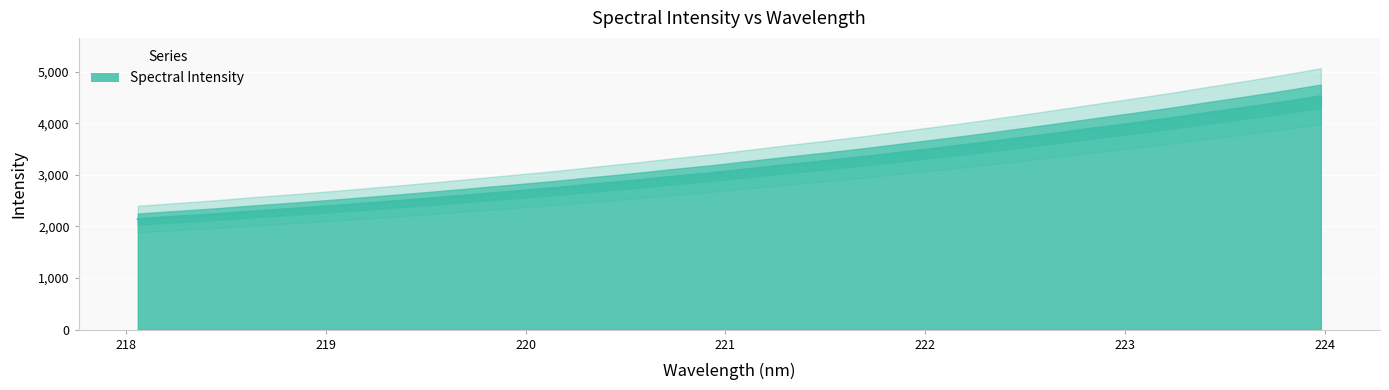

Reading right to left, extract all data points from this chart.

223.9802=4525.6	223.7895=4409.9	223.5987=4302.8	223.408=4199.1	223.2172=4092.4	223.0264=3994.9	222.8355=3898.5	222.6447=3800.5	222.4538=3705.1	222.263=3610.6	222.0721=3522.2	221.8812=3435.7	221.6902=3348.6	221.4993=3269.1	221.3083=3193.3	221.1174=3113.5	220.9264=3034.6	220.7354=2964.8	220.5444=2890.9	220.3533=2823.3	220.1623=2751.2	219.9712=2689.6	219.7801=2628.0	219.589=2566.2	219.3979=2506.7	219.2067=2449.9	219.0156=2394.2	218.8244=2341.9	218.6332=2293.0	218.442=2238.1	218.2508=2191.9	218.0596=2144.1